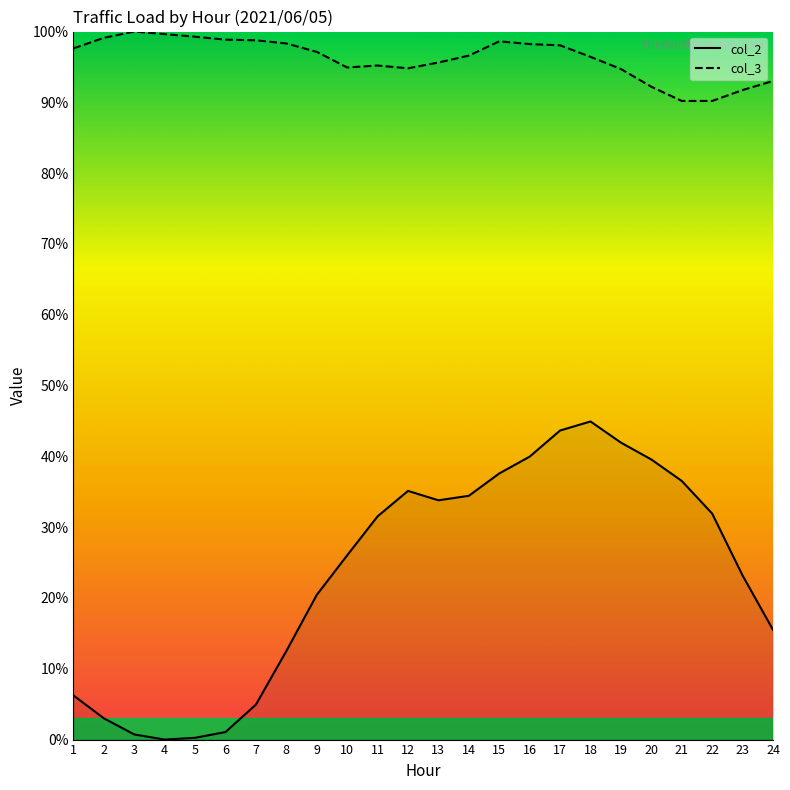

What is the lowest value of the col_3 series?

90.2